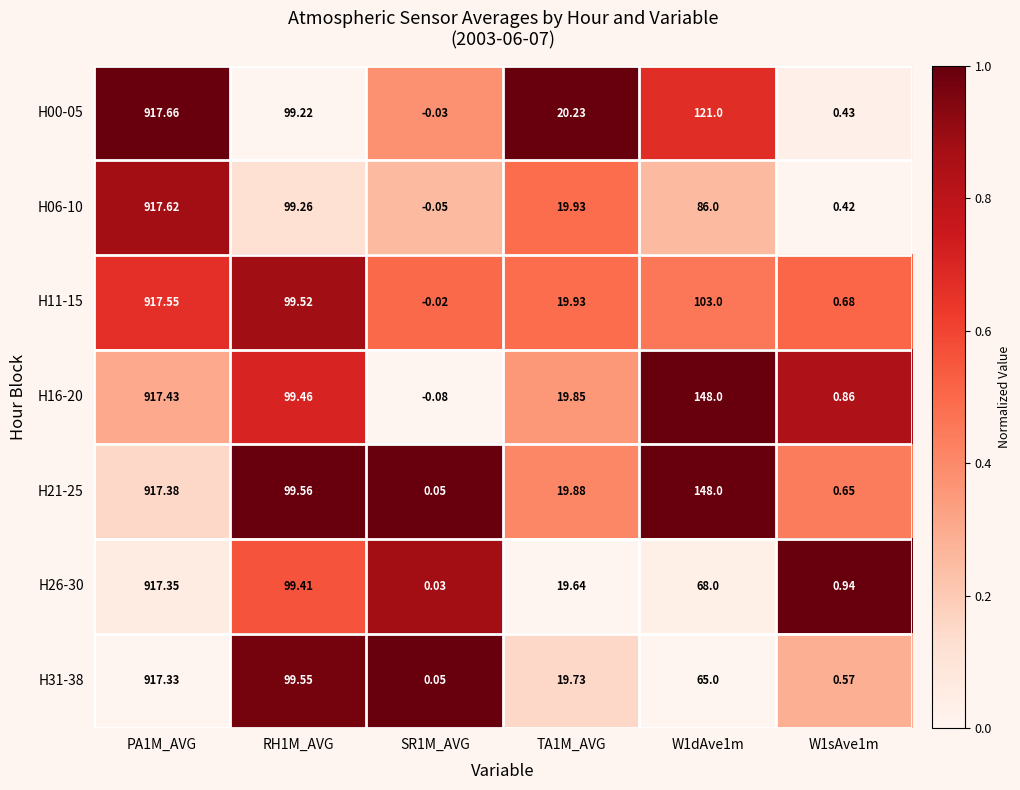

Which series changed the most between PA1M_AVG and W1sAve1m?

H00-05